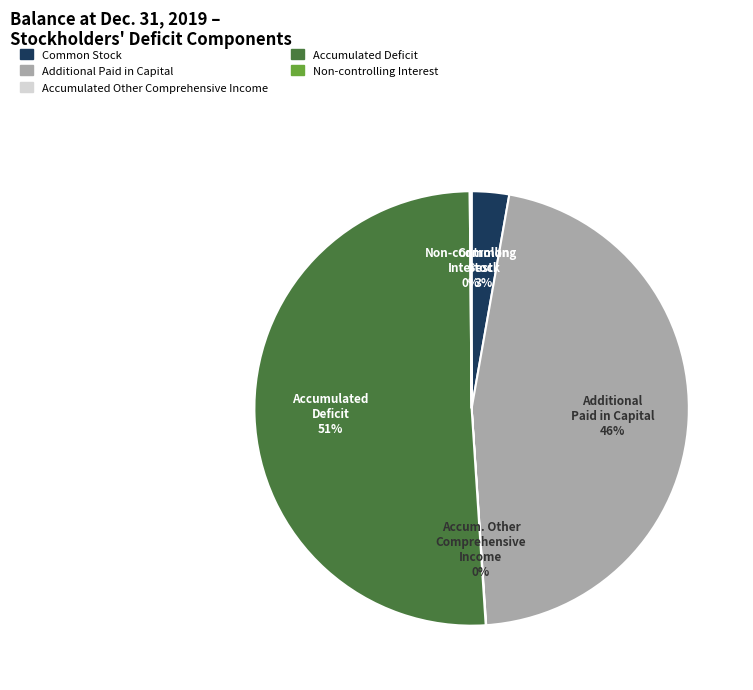

Combined, do Common Stock and Accumulated Deficit account for over 50%?

Yes